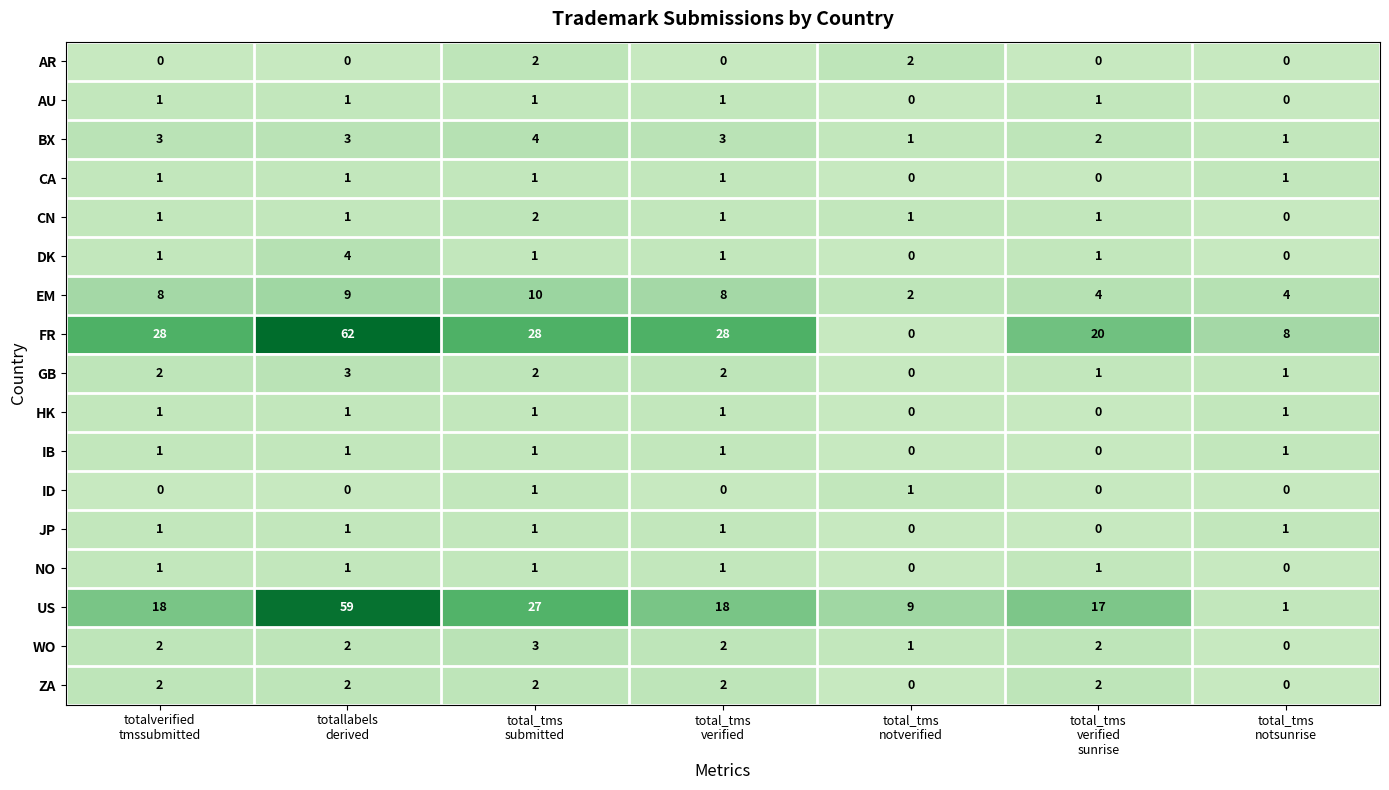

At which category is the sum across all series the highest?

totallabels
derived